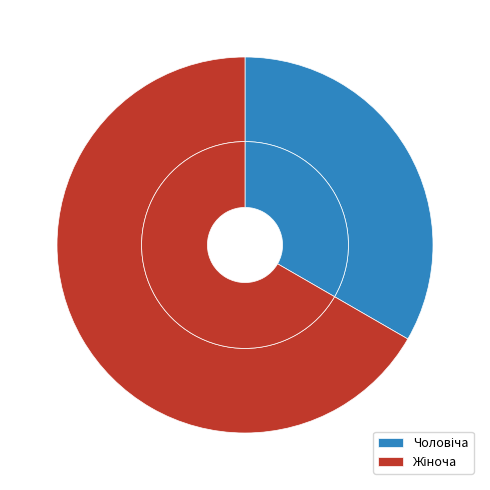

To the nearest percent, what percentage of the pie is Жіноча?

67%